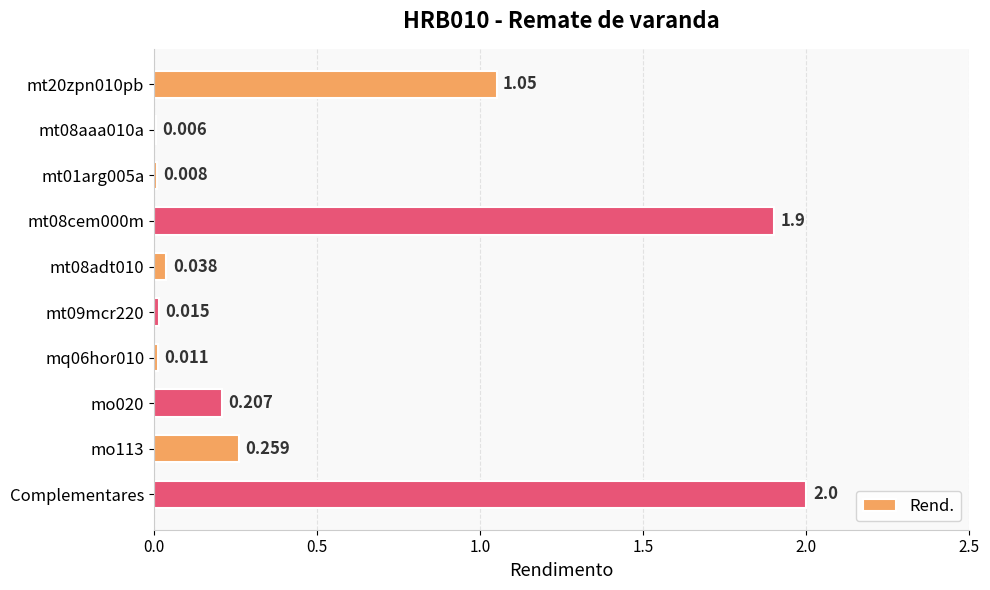

Which has a higher value, Complementares or mt20zpn010pb?

Complementares